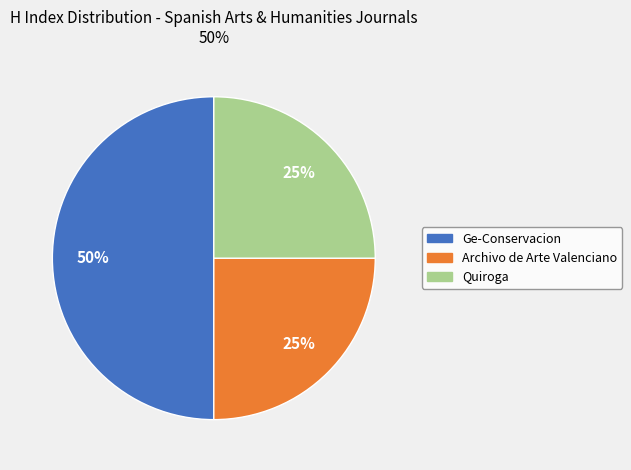

What percentage is the Quiroga slice, to the nearest percent?

25%